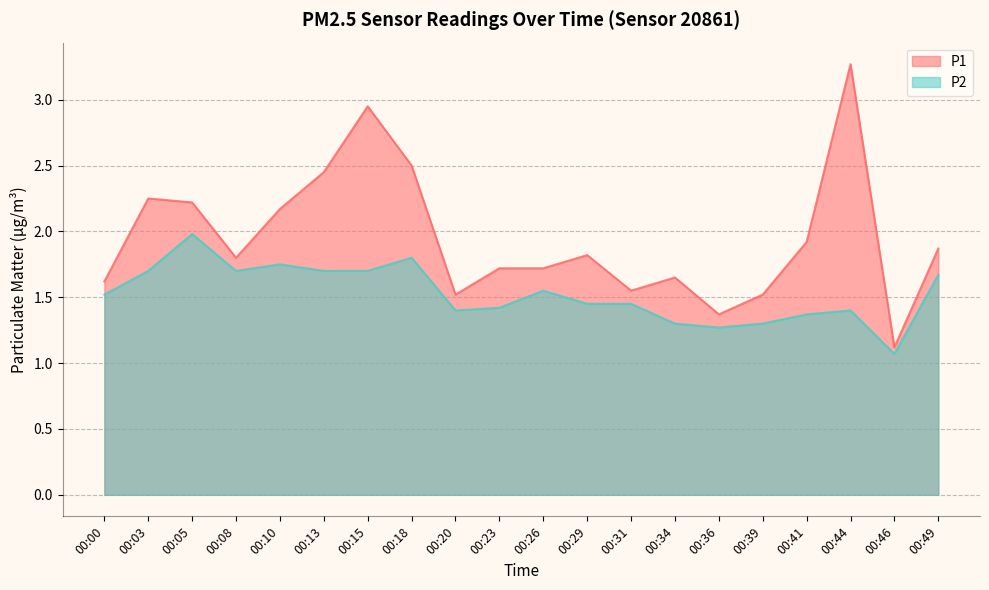

True or false: P2 and P1 intersect in this chart.

False